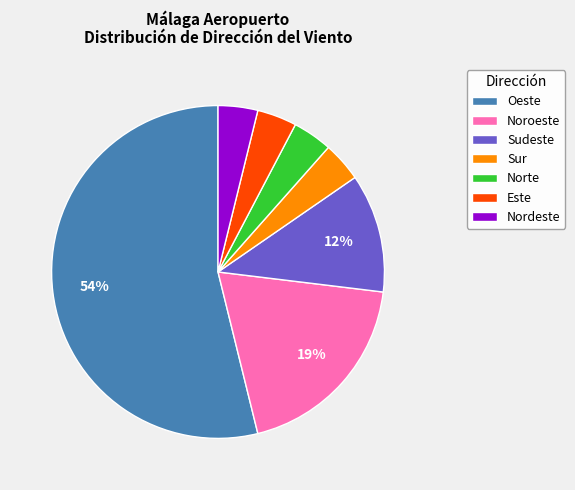

Which has a higher value, Sur or Oeste?

Oeste